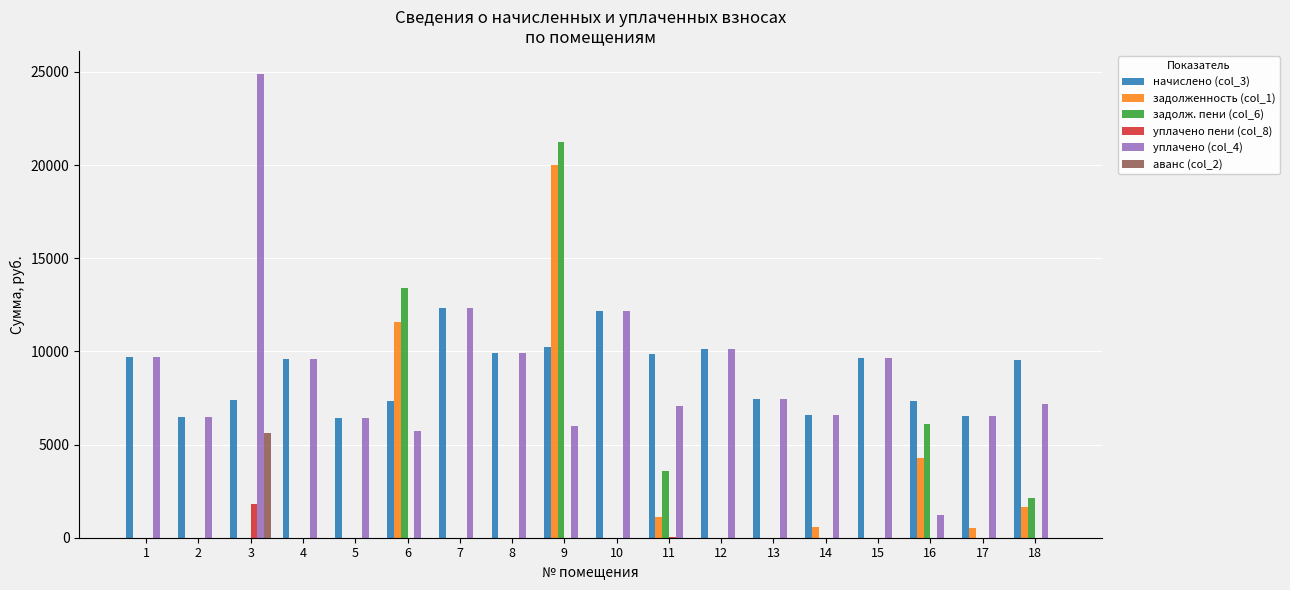

Read the уплачено (col_4) value at 3.

24883.5